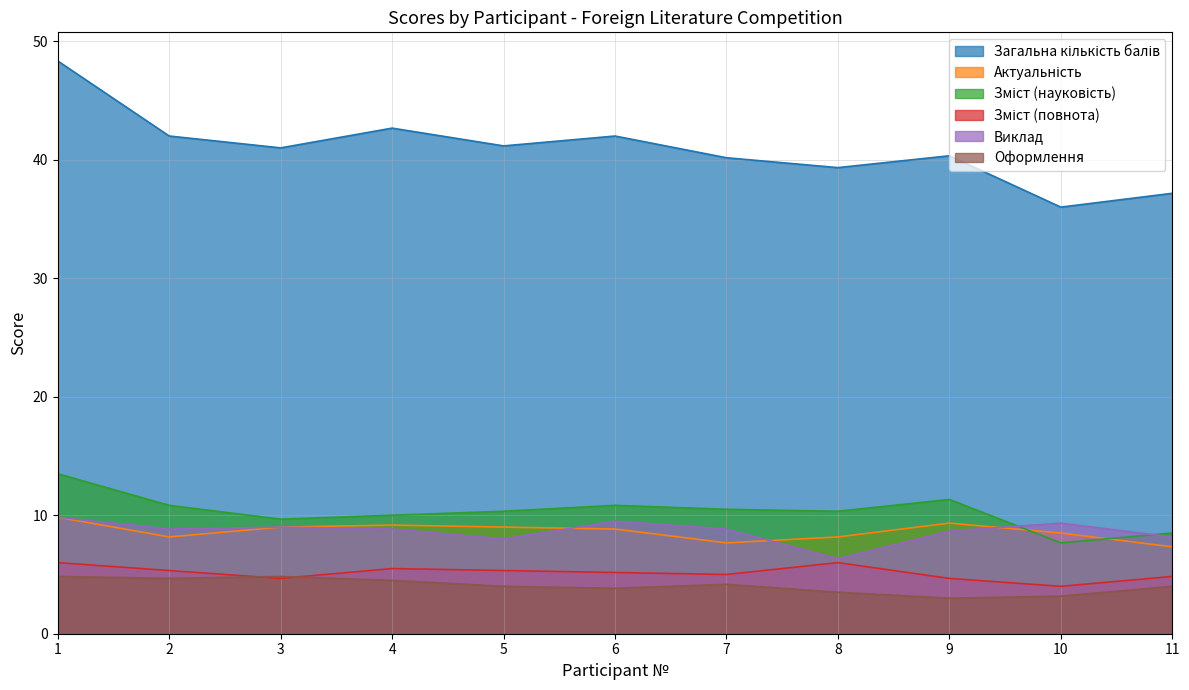

What is the value of the Актуальність point at the 1st from the left?

9.8